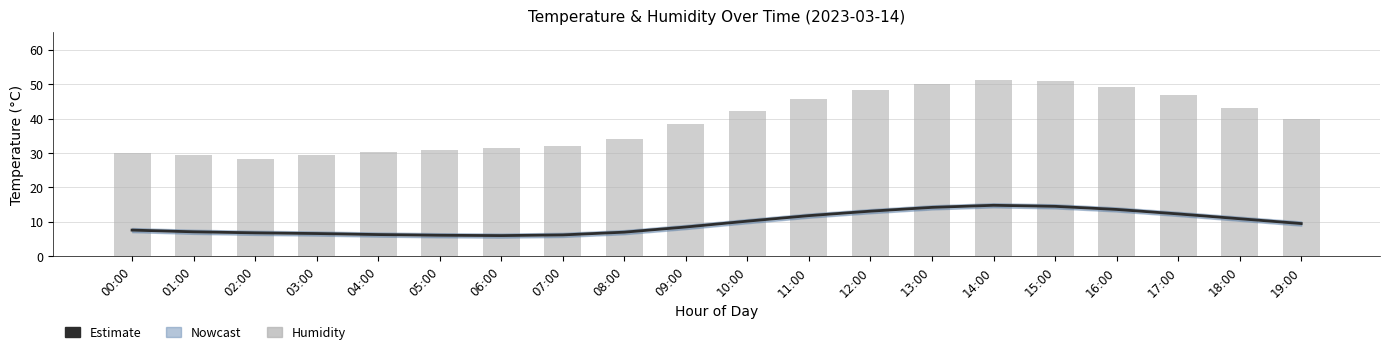

At which label is humidity closest to 39?

09:00